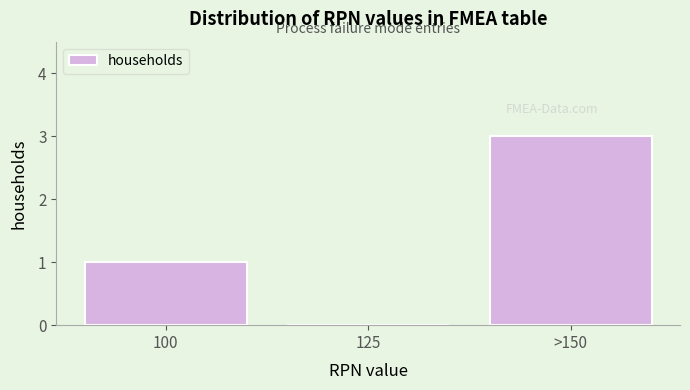

Reading right to left, extract all data points from this chart.

>150=3	125=0	100=1